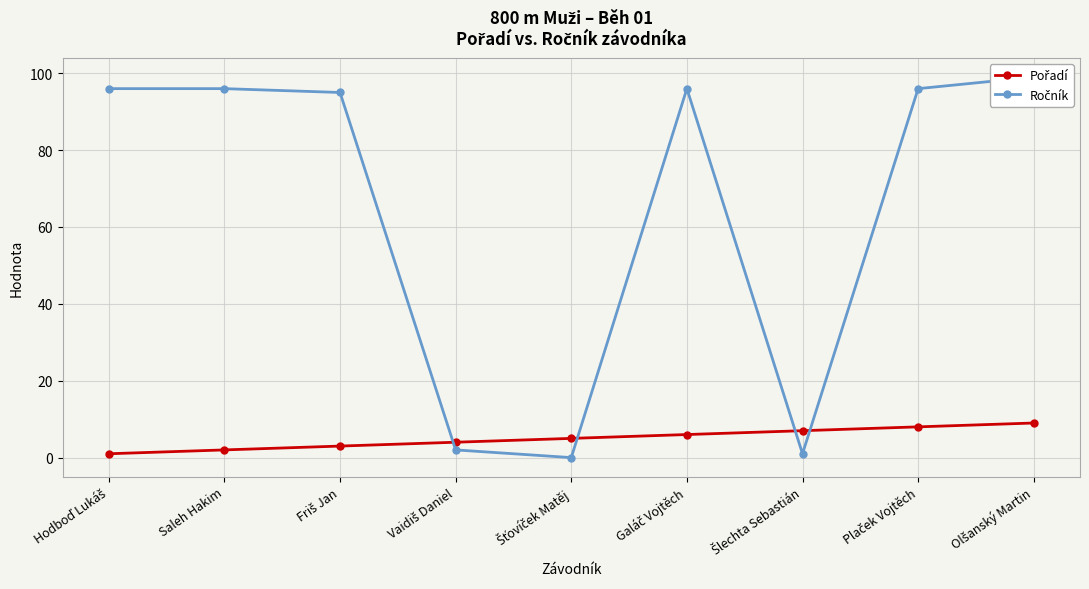

Rank the series by their maximum value, from lowest to highest.

Pořadí, Ročník